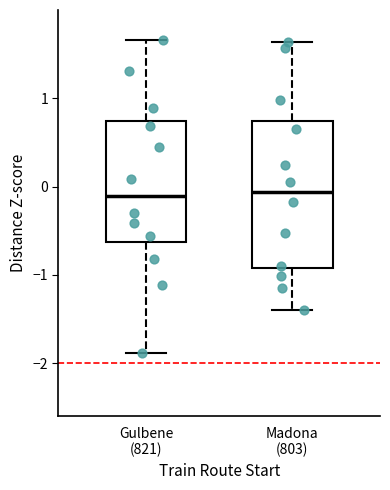

Where is the lower edge of the box for Madona (803) on the y-axis? The values are not printed on the chart, so give them approximately, as read against the axis.

-0.9